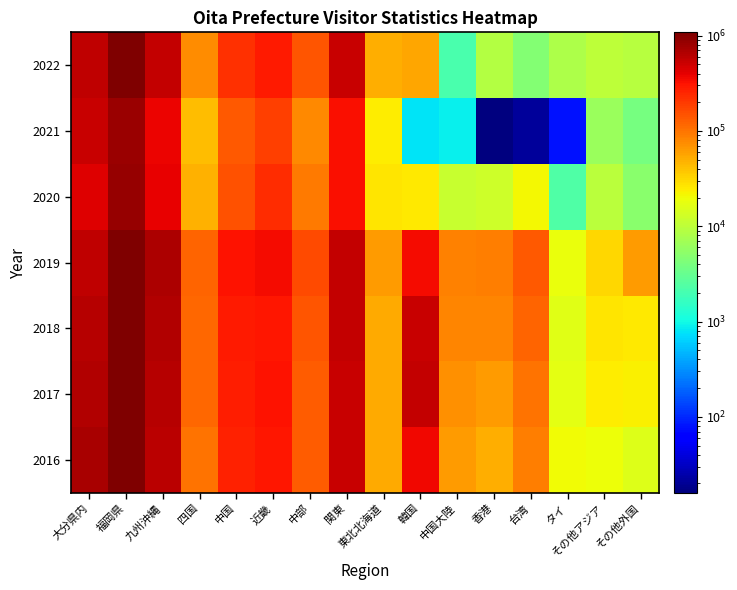

List the series in order of their peak value, lowest first.

2021, 2020, 2018, 2019, 2017, 2022, 2016